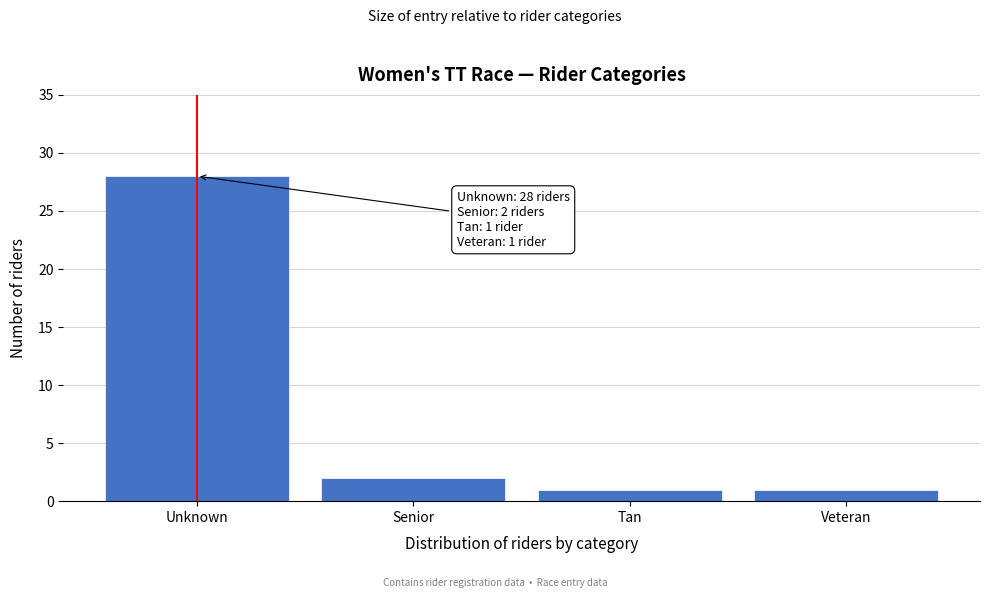

Reading left to right, what are all the values shown in this chart?

28	2	1	1